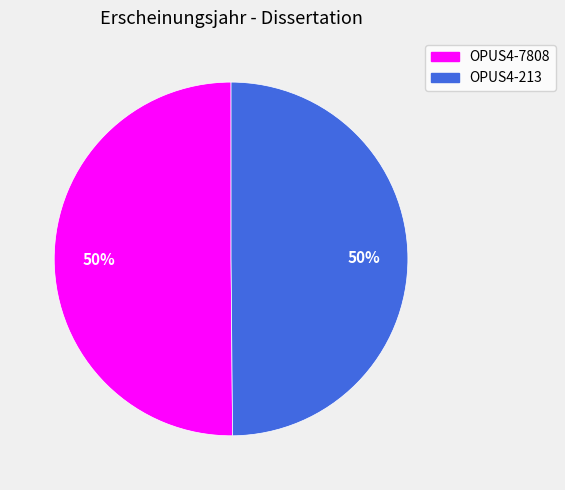

True or false: OPUS4-213 accounts for 50% of the total.

True